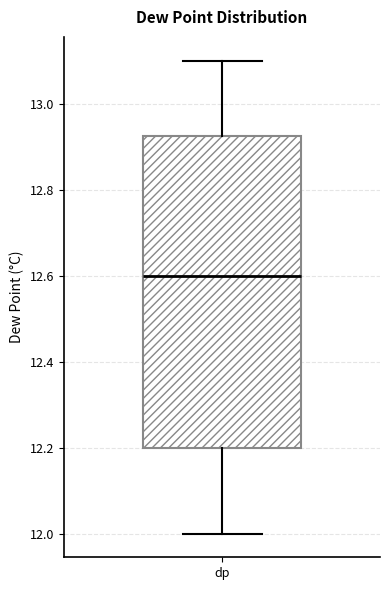

Transcribe this box plot: give where the median line is, the range the box spans, and where the two whiskers end, as read against the y-axis. The values are not printed on the chart, so give them approximately, as read against the axis.

median 12.60, box 12.20 to 12.92, whiskers 12.00 to 13.10